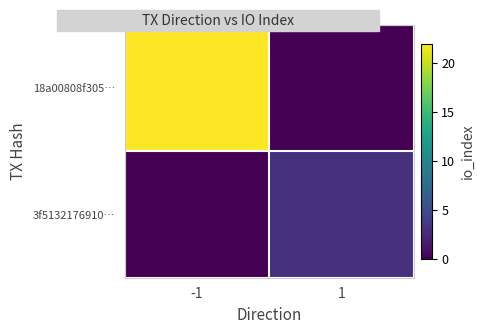

Which series has the largest range (max minus min)?

18a00808f305…